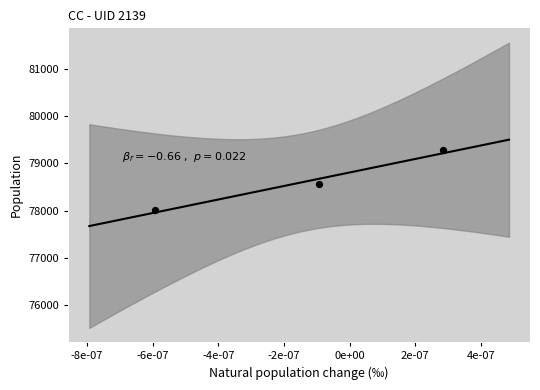

What Y value in the scatter plot is closest to 78642?

78561